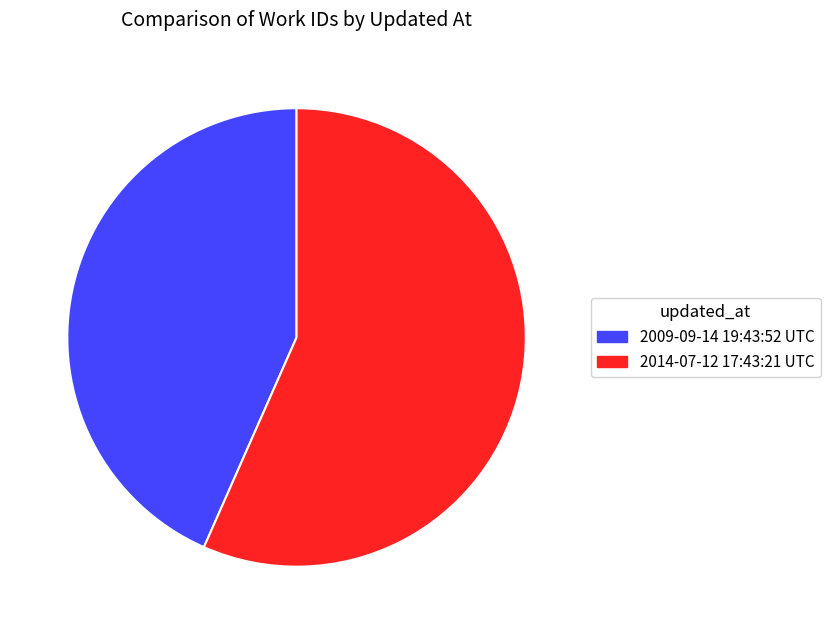

True or false: 2014-07-12 17:43:21 UTC accounts for 43% of the total.

False